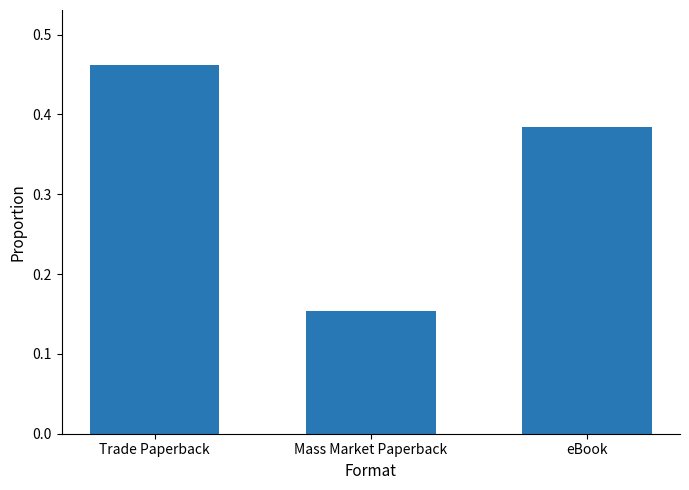

Is it true that the value at eBook is 0.6?

False